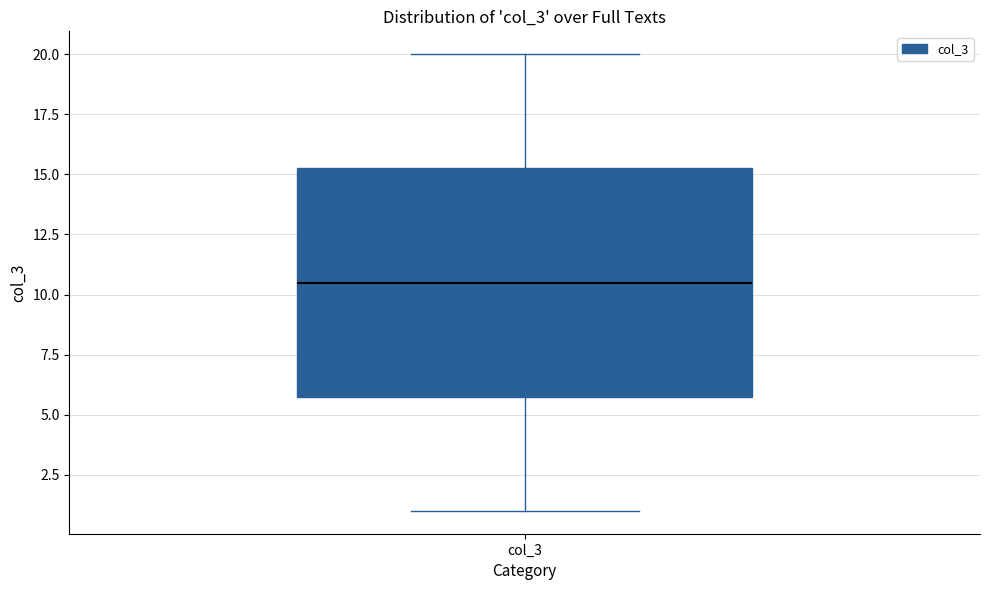

Transcribe this box plot: give where the median line is, the range the box spans, and where the two whiskers end, as read against the y-axis. The values are not printed on the chart, so give them approximately, as read against the axis.

median 10.5, box 6.0 to 15.5, whiskers 1.0 to 20.0